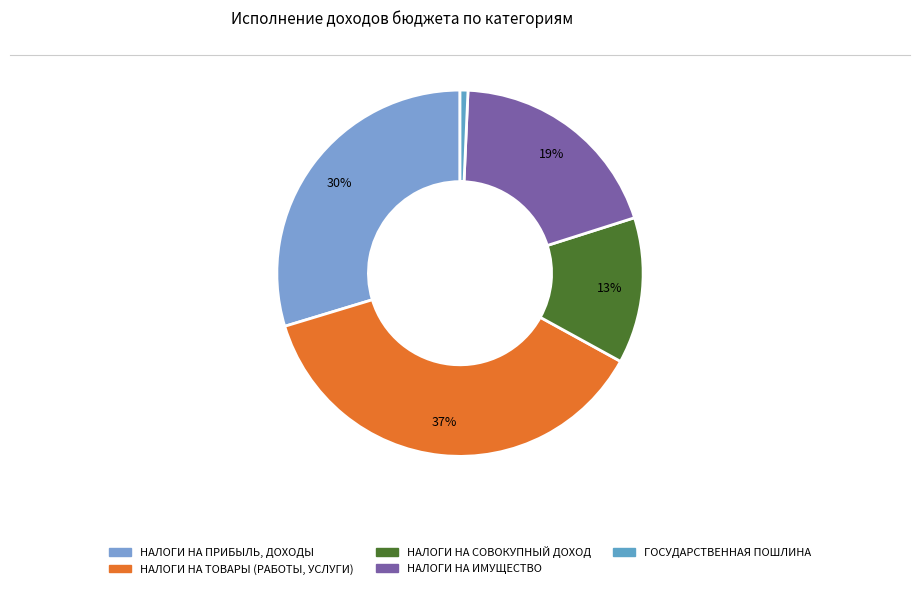

The НАЛОГИ НА ИМУЩЕСТВО slice represents 19% of the pie. True or false?

True